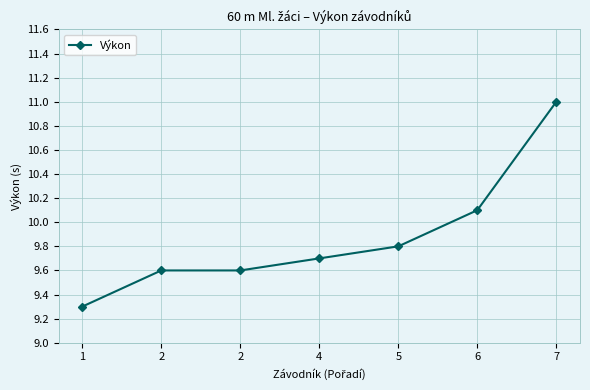

Does the chart have visible grid lines?

Yes